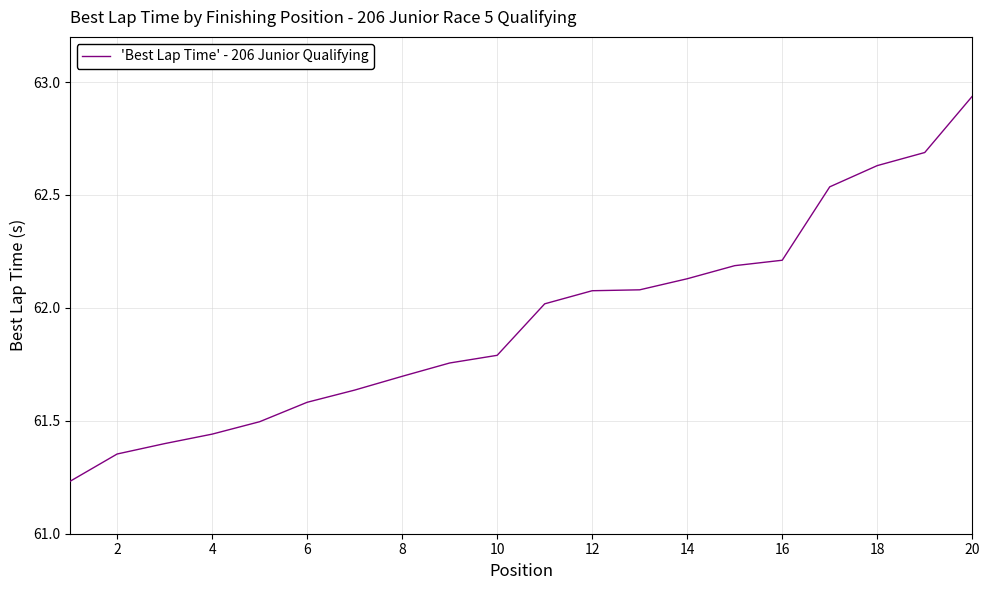

What is the difference between the maximum and minimum values?

1.7